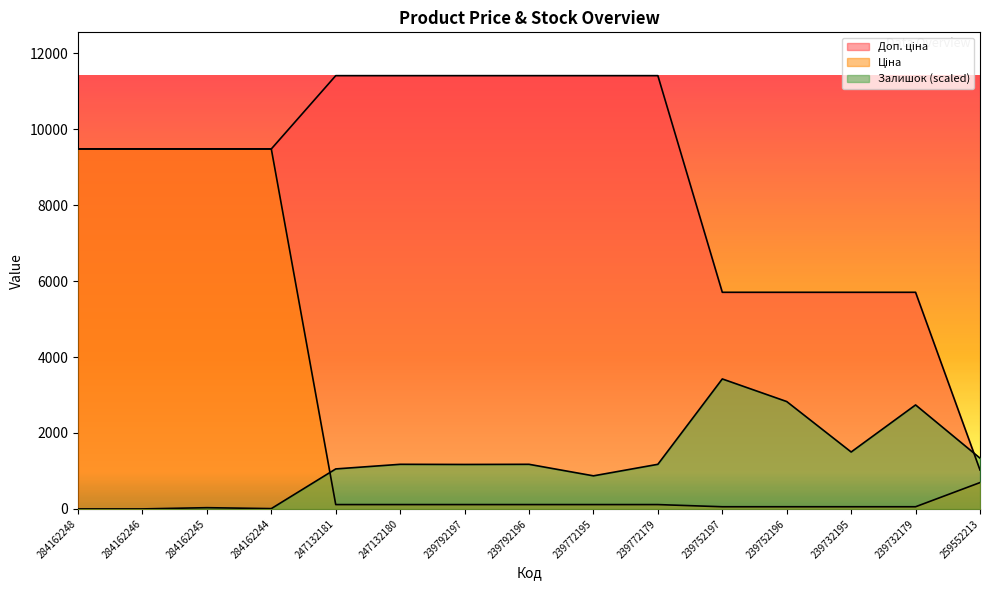

Does the chart display data point markers on the line(s)?

No